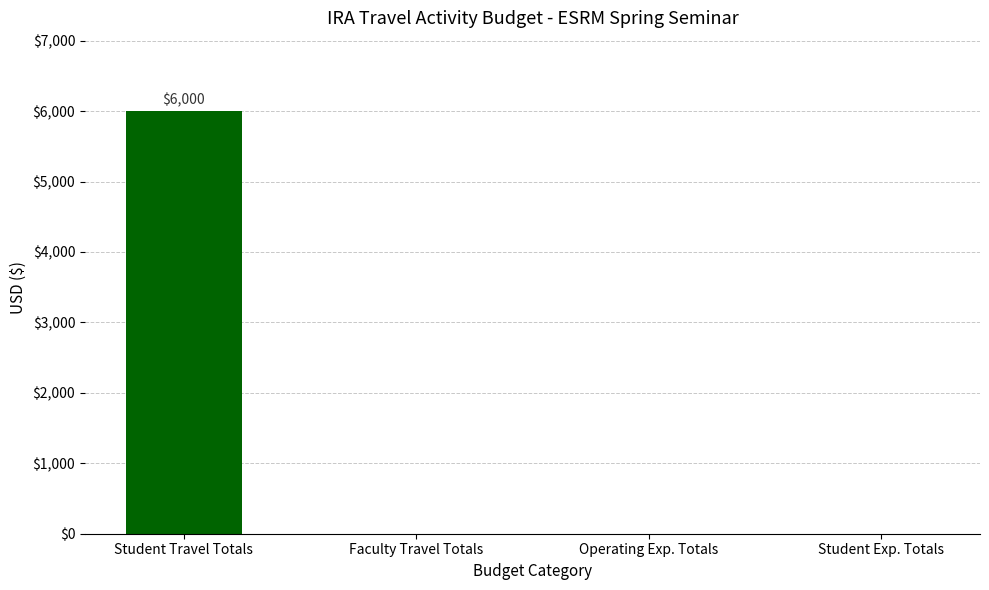

Between Student Travel Totals and Faculty Travel Totals, which is larger?

Student Travel Totals